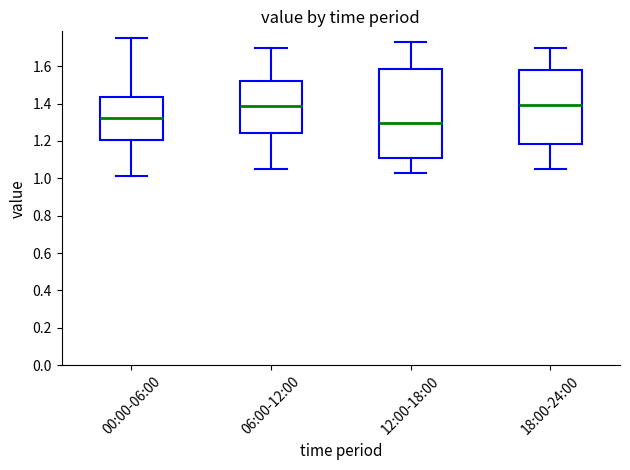

Comparing the boxes themselves (not the whiskers), which one is the tallest?

12:00-18:00